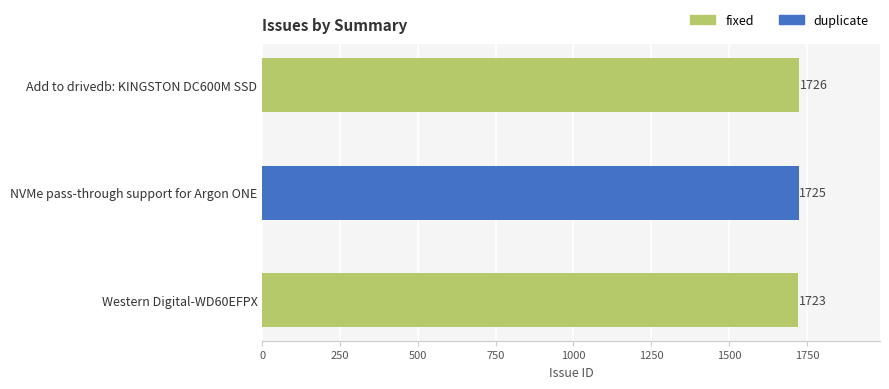

What is the change in value from Add to drivedb: KINGSTON DC600M SSD to Western Digital-WD60EFPX?

-3